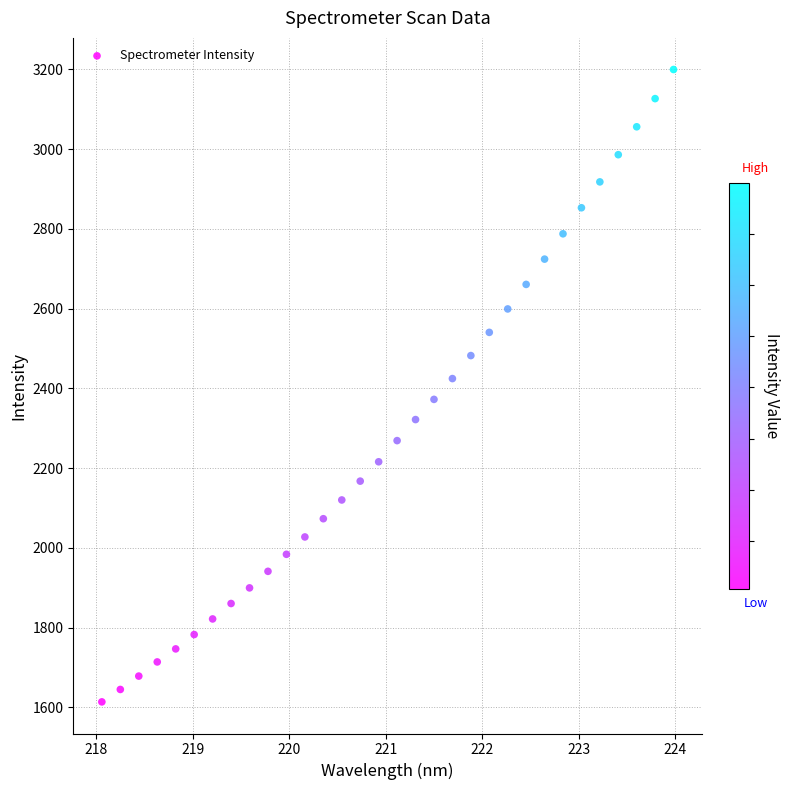

What is the range of X values (max minus min)?

5.9